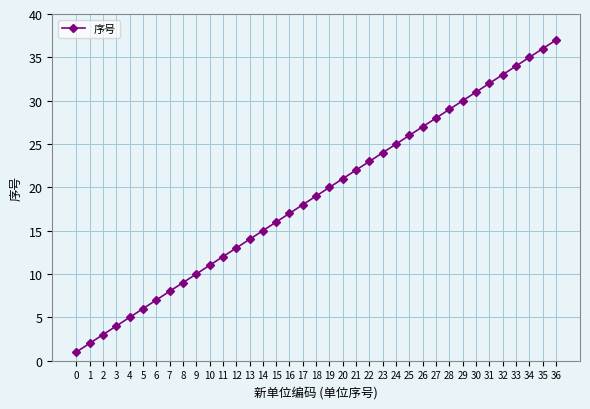

List the labels in order of value, smallest first.

0, 1, 2, 3, 4, 5, 6, 7, 8, 9, 10, 11, 12, 13, 14, 15, 16, 17, 18, 19, 20, 21, 22, 23, 24, 25, 26, 27, 28, 29, 30, 31, 32, 33, 34, 35, 36